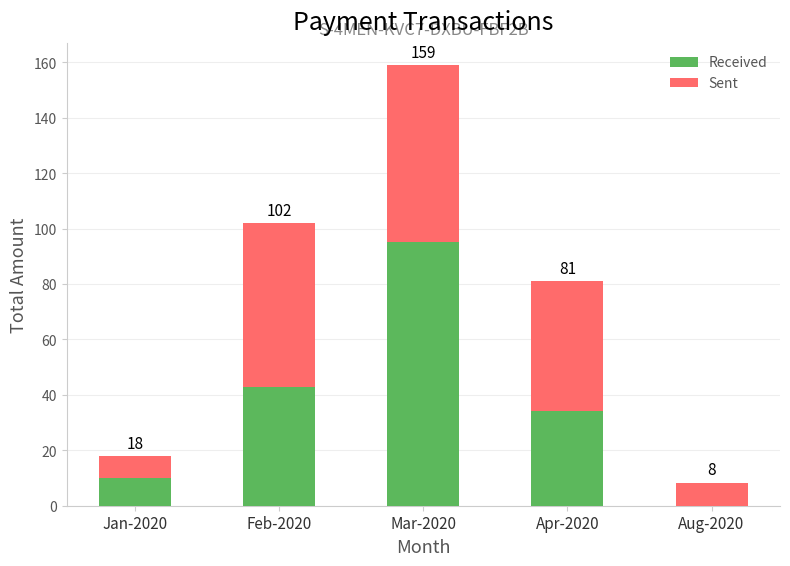

The value of Sent at Mar-2020 is 33.9. True or false?

False